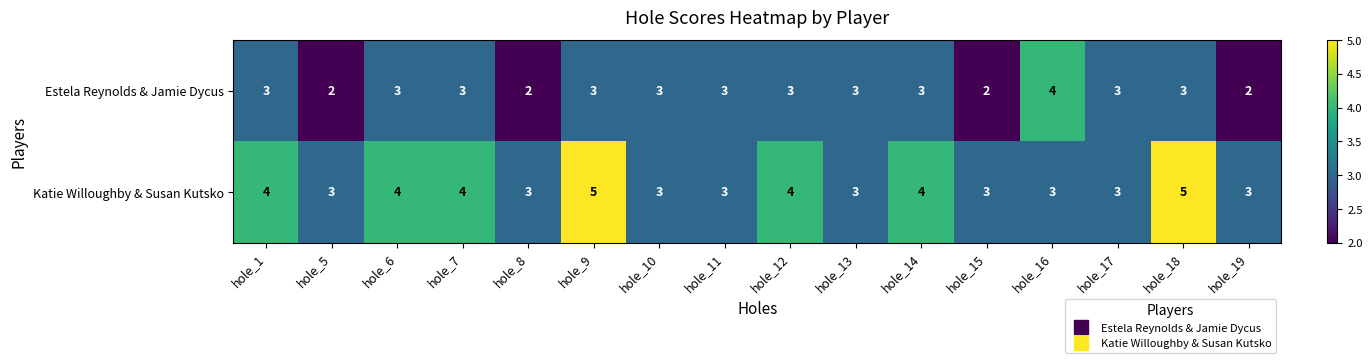

What is the maximum value shown in the chart?

5